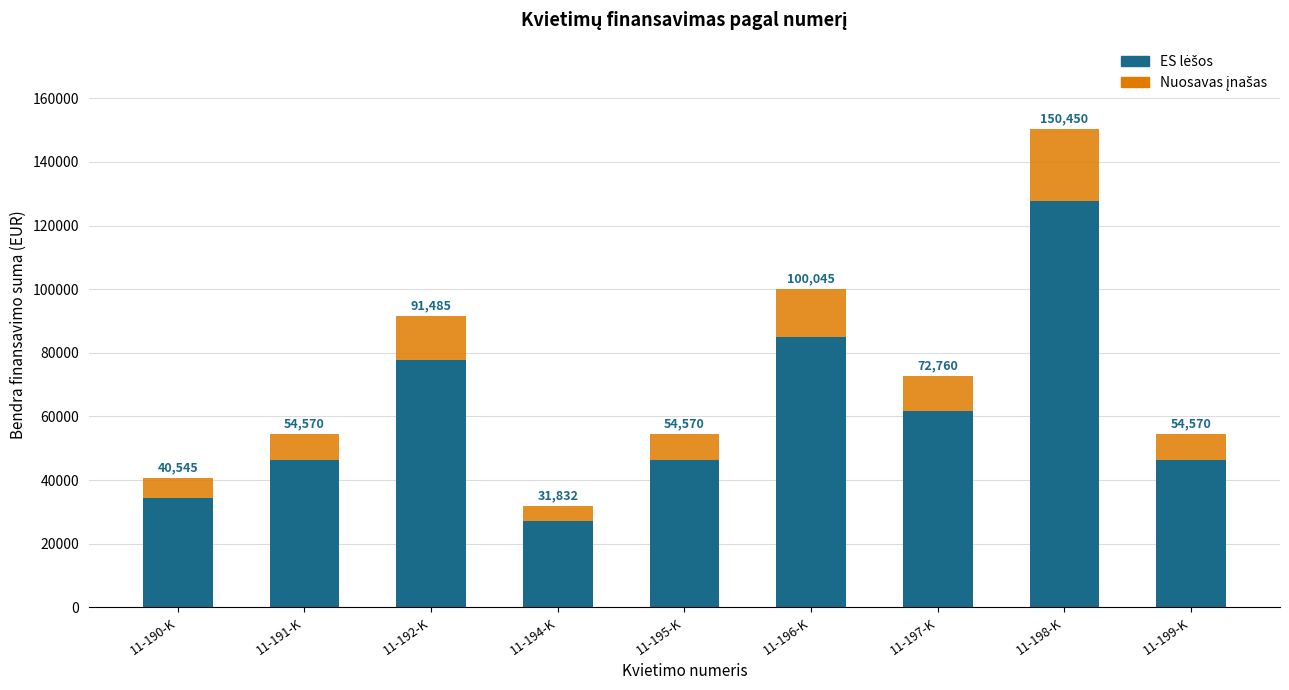

Are the bars grouped side by side (vs. stacked)?

No